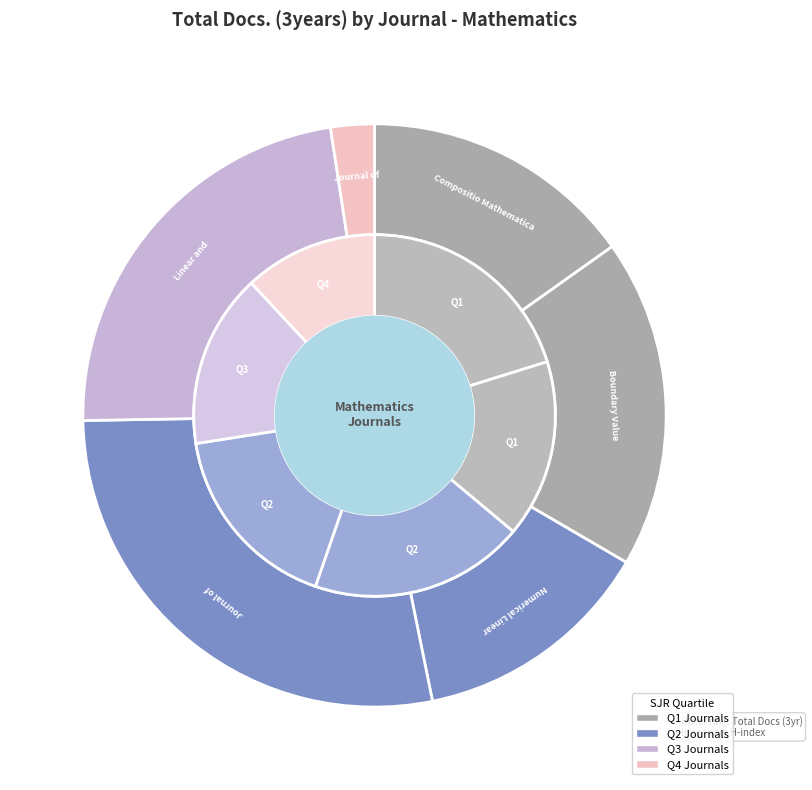

Is there any slice that represents more than half of the pie?

No